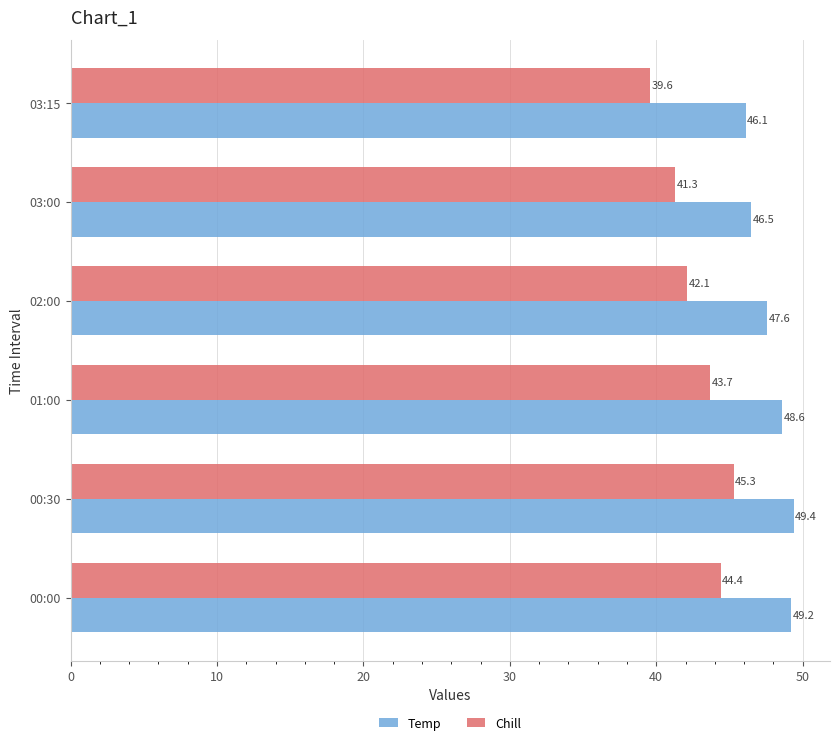

Is it true that Temp equals 29.6 at 03:00?

False